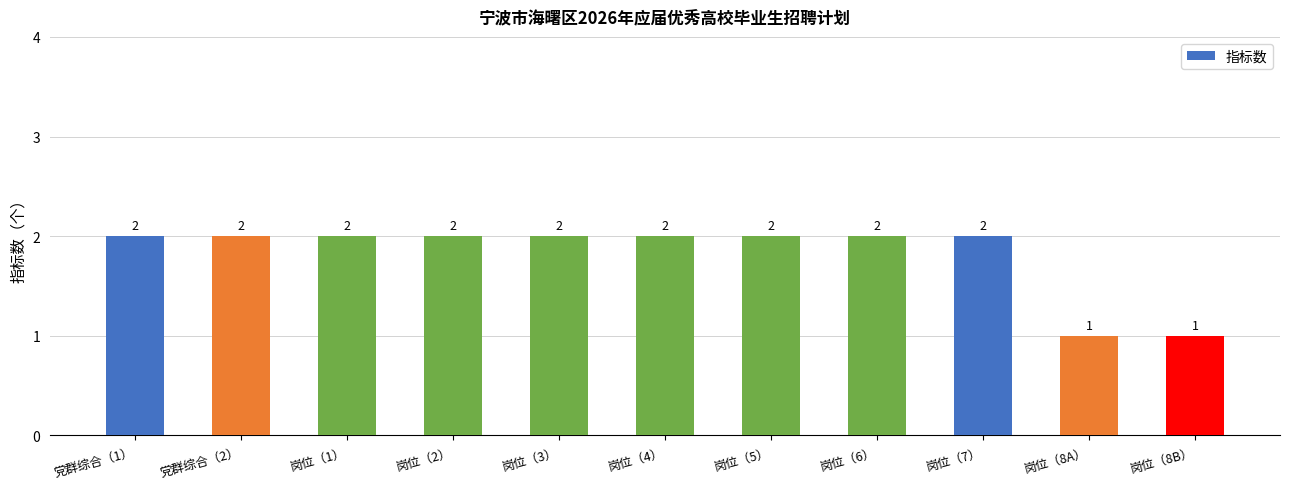

What is the maximum value shown in the chart?

2